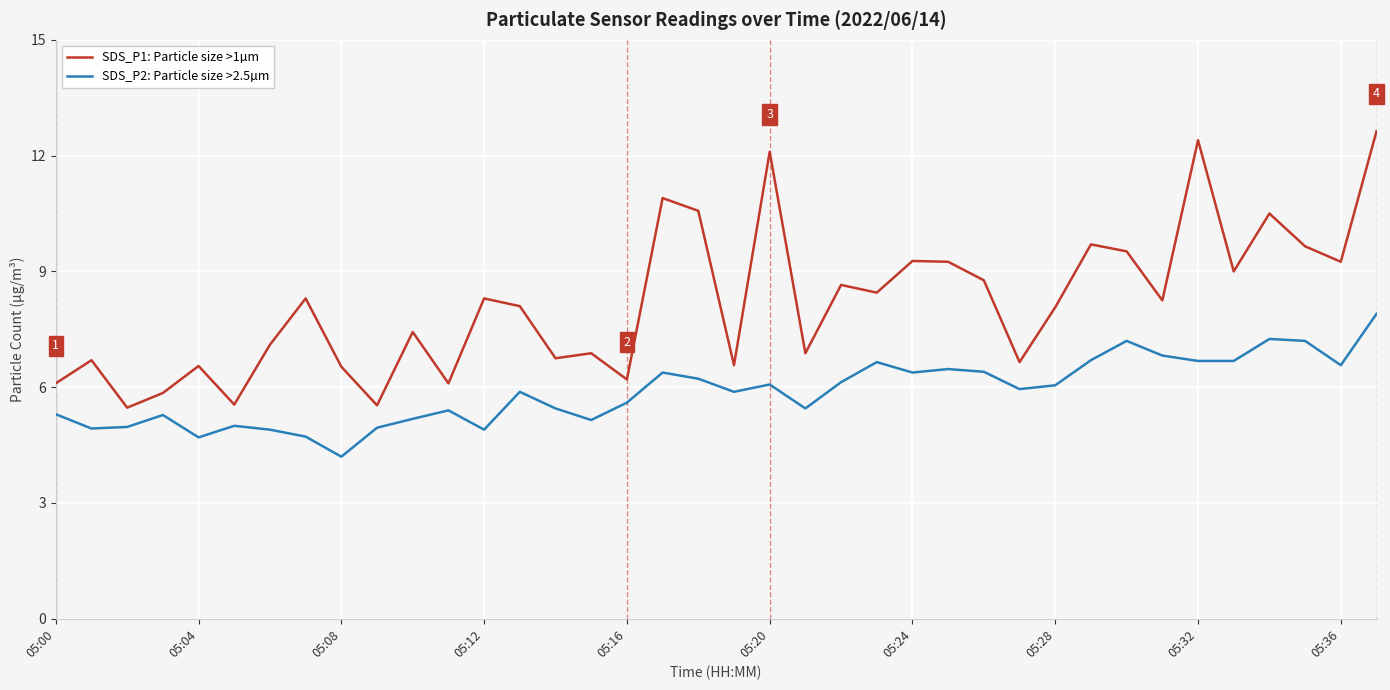

Which series has the largest total across all categories?

SDS_P1: Particle size >1µm